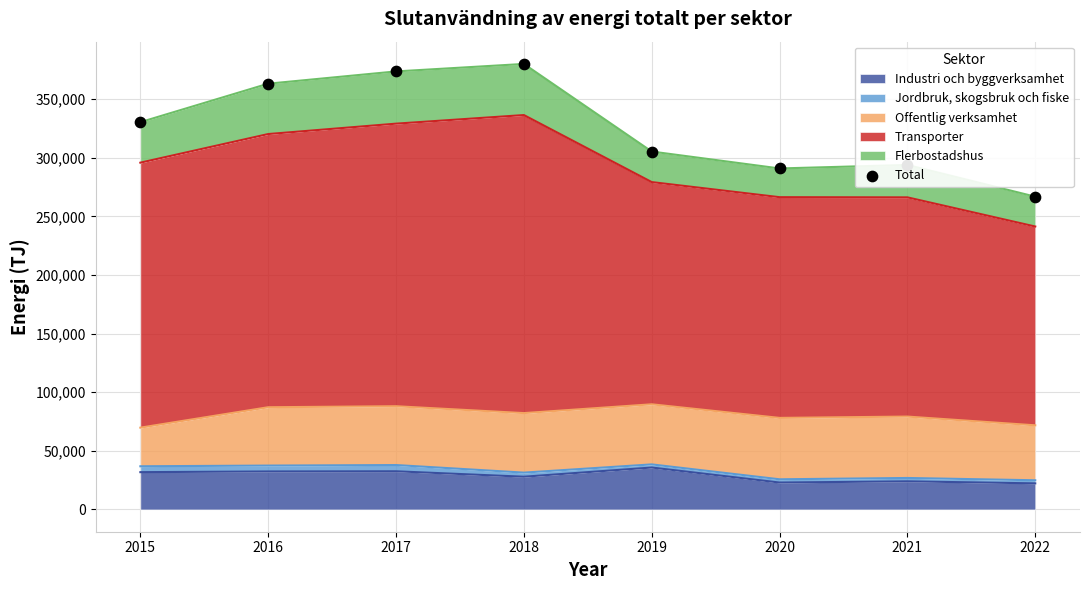

What is the change in value from 2017 to 2019?

-68353.0